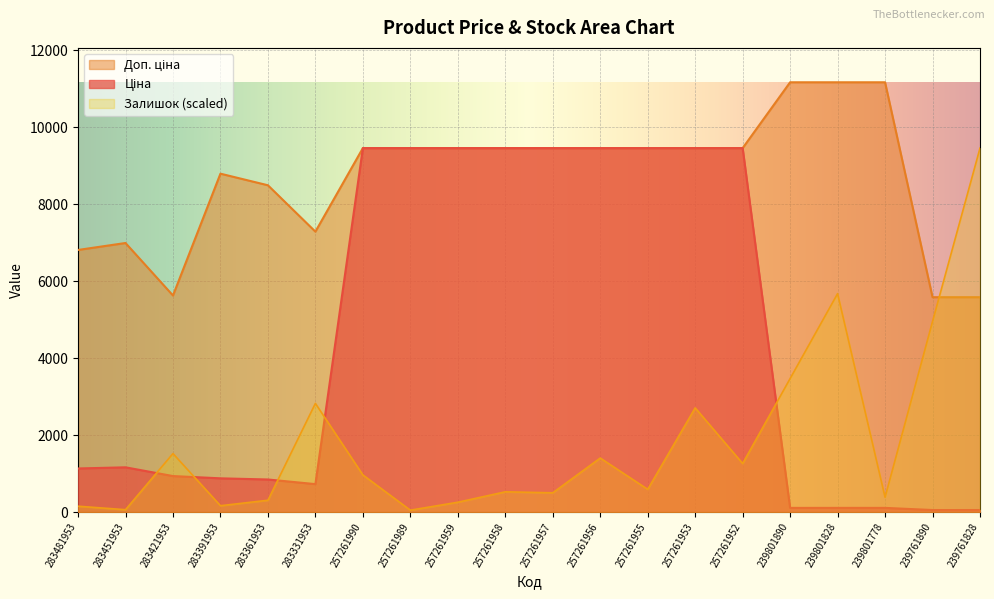

How many lines are shown in the chart?

3